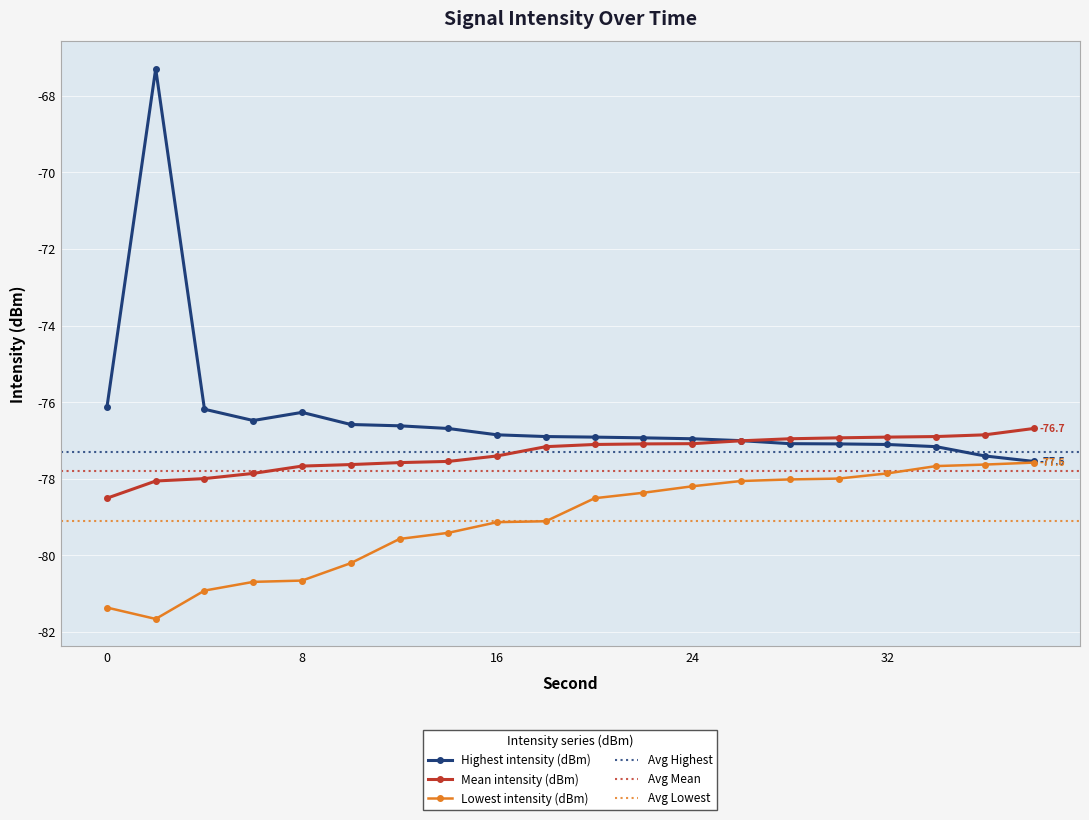

Where do Highest intensity (dBm) and Mean intensity (dBm) first cross each other?

26 and 28